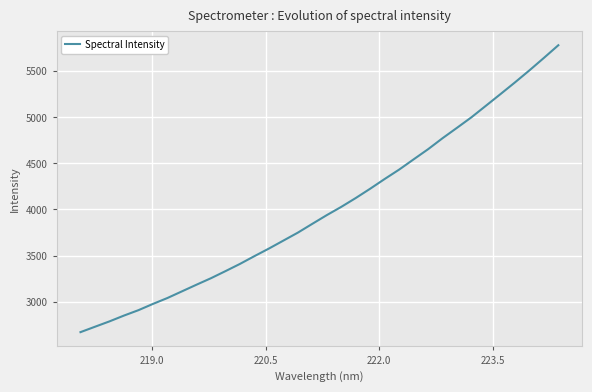

What is the smallest value displayed?

2668.7